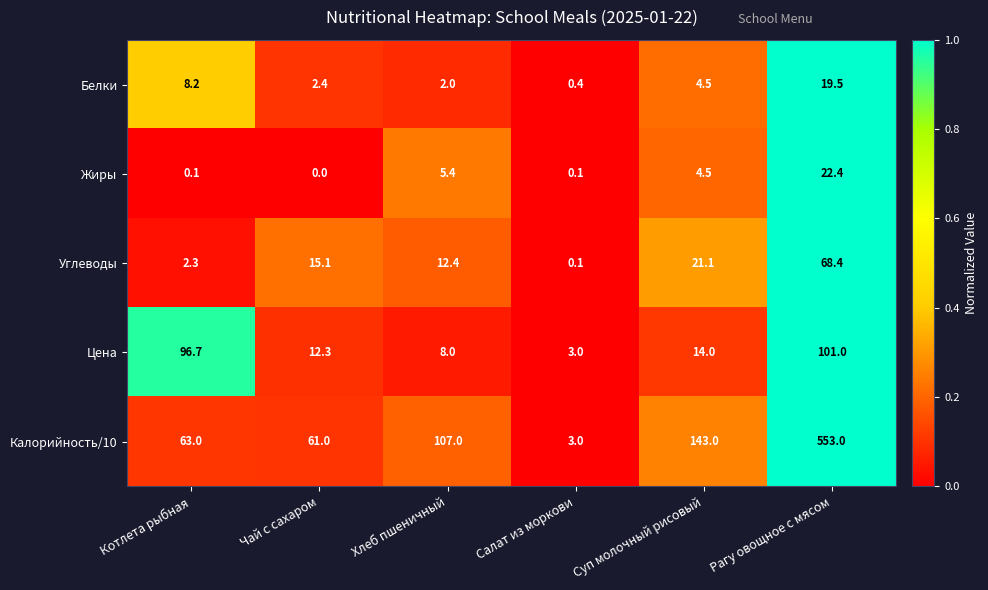

What is the minimum value for Цена?

3.0